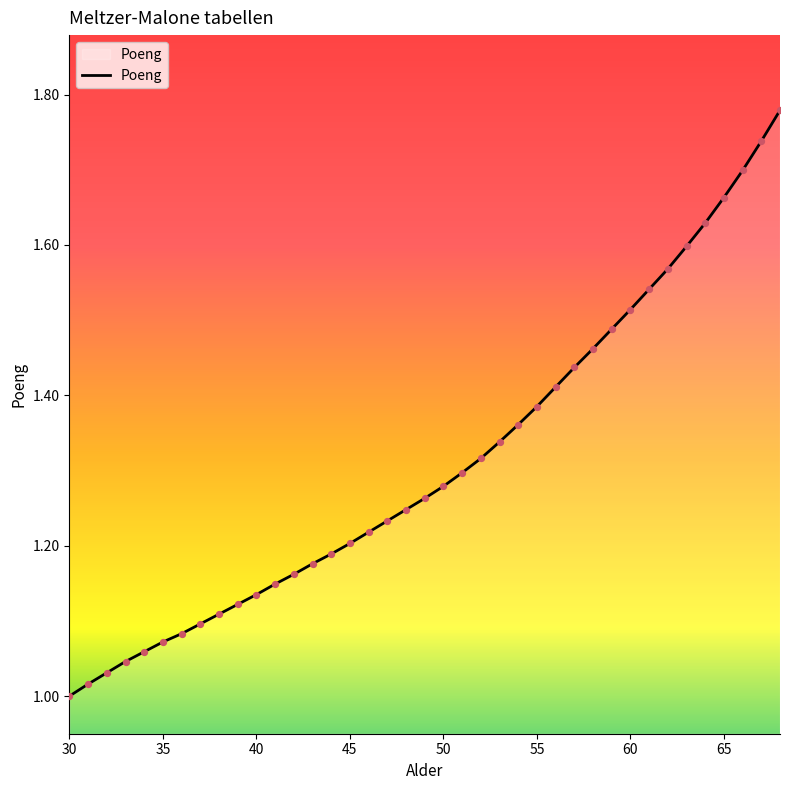

How many lines are shown in the chart?

1